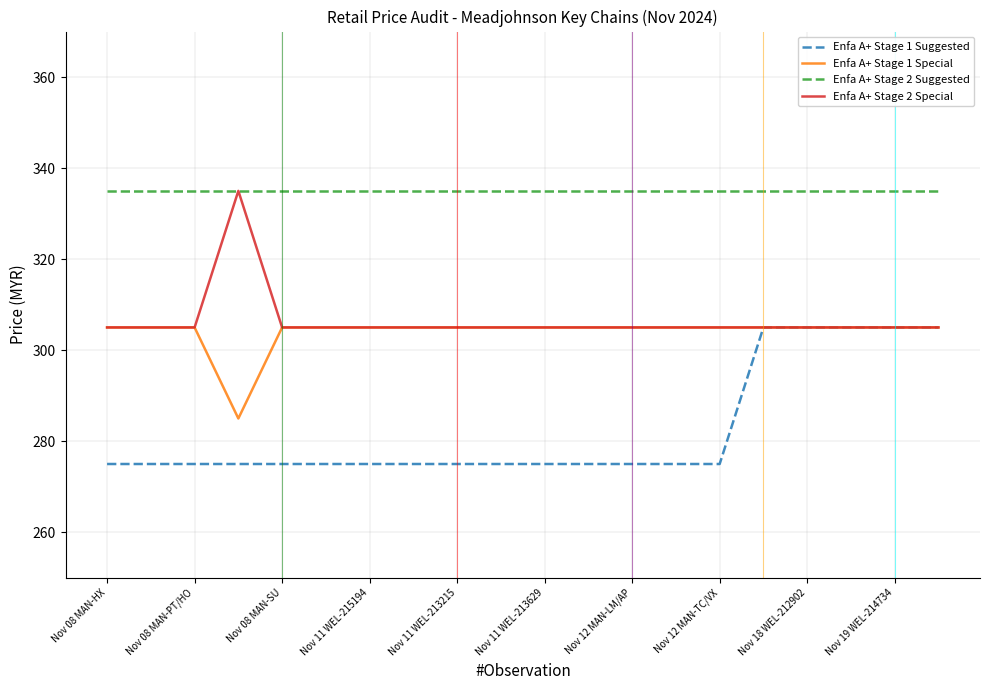

What is the maximum value for Enfa A+ Stage 2 Suggested?

335